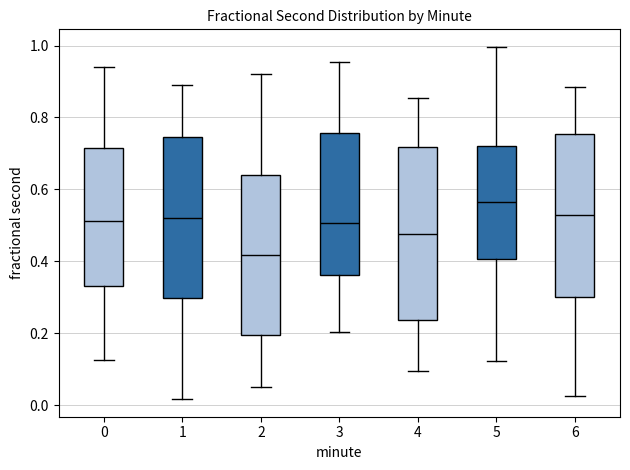

Which box has the lowest median line?

2